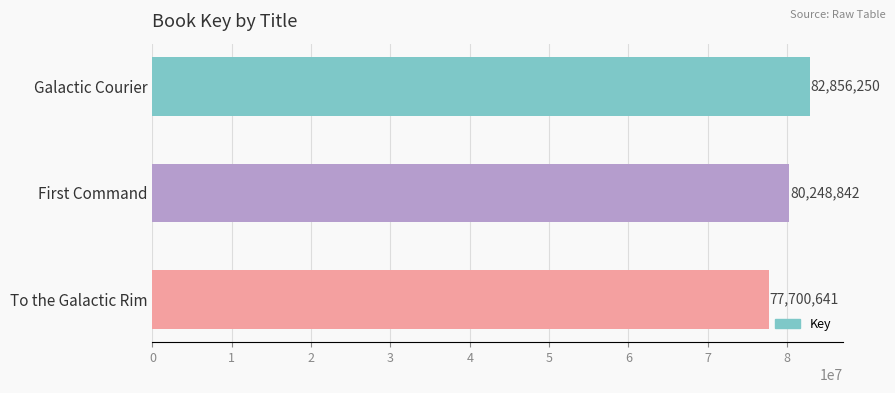

Are the bars grouped side by side (vs. stacked)?

No